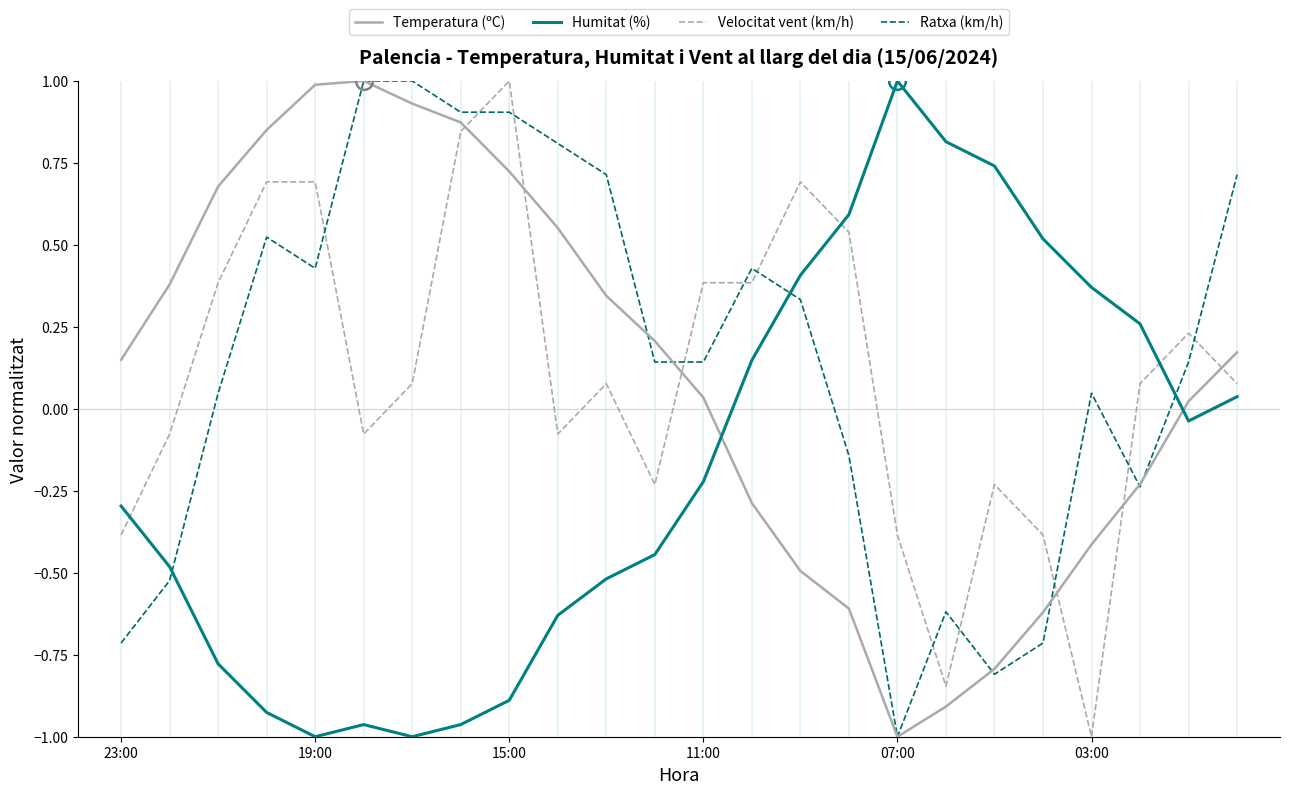

What is the maximum value for Ratxa (km/h)?

1.0